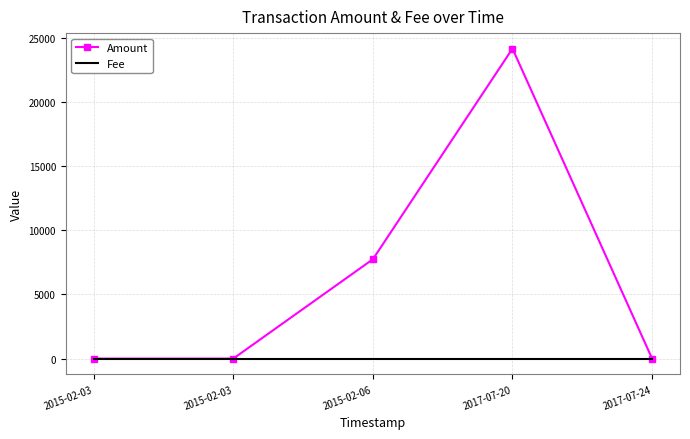

Which series changed the most between 2015-02-03 and 2017-07-24?

Amount